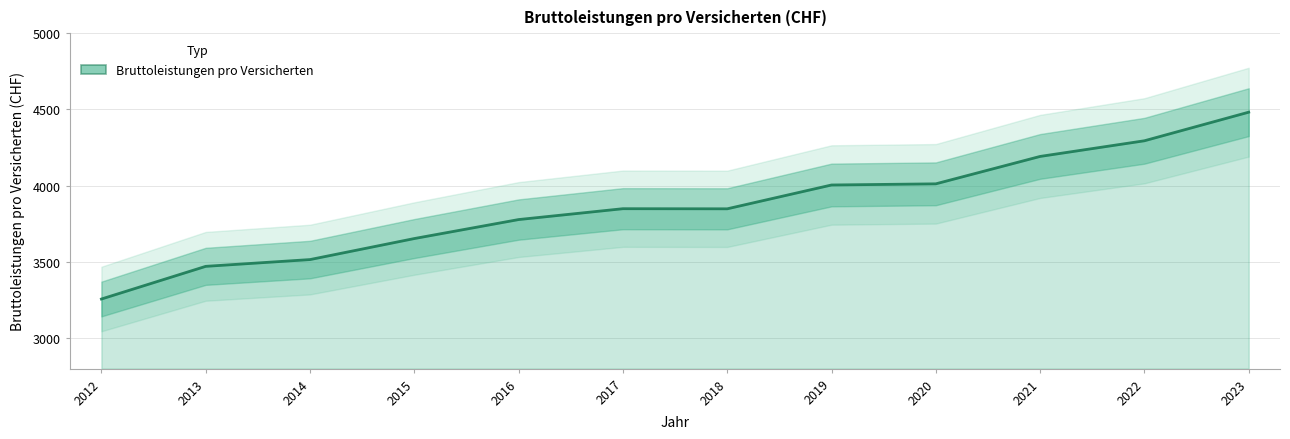

How many series are shown in this chart?

1